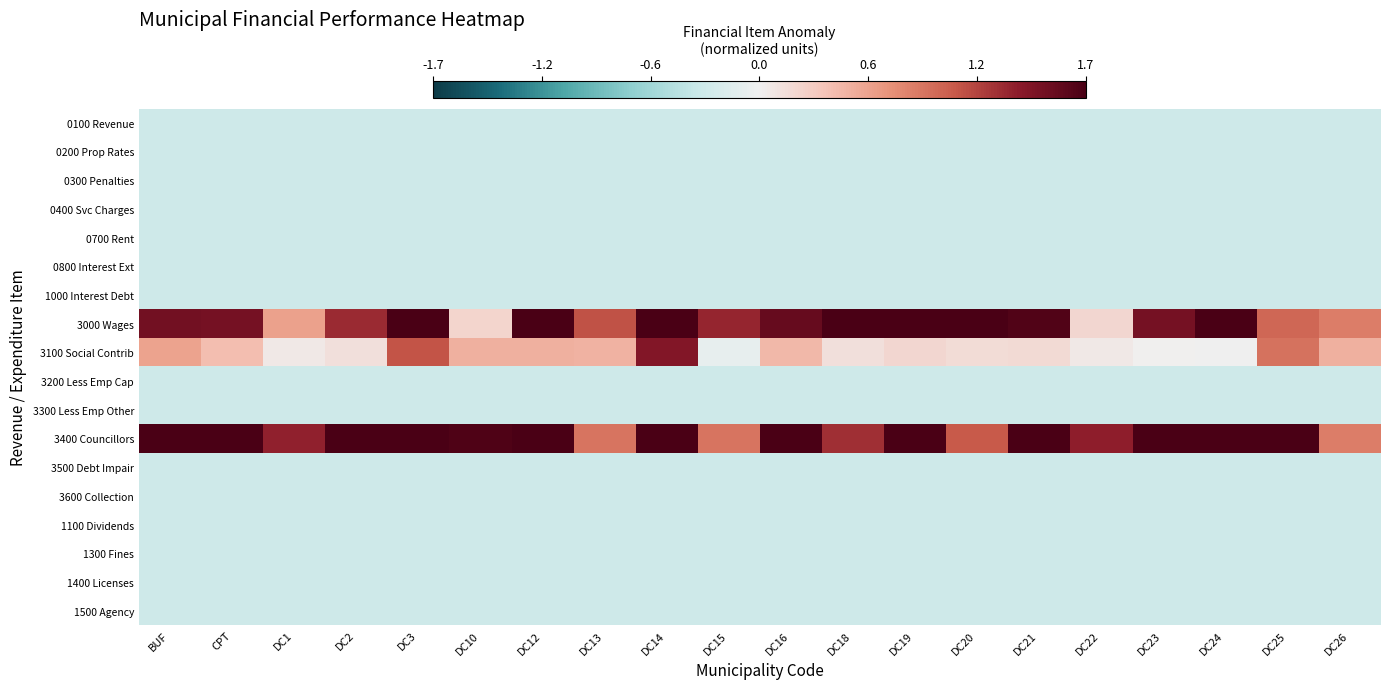

What is the greatest value displayed?

5.2